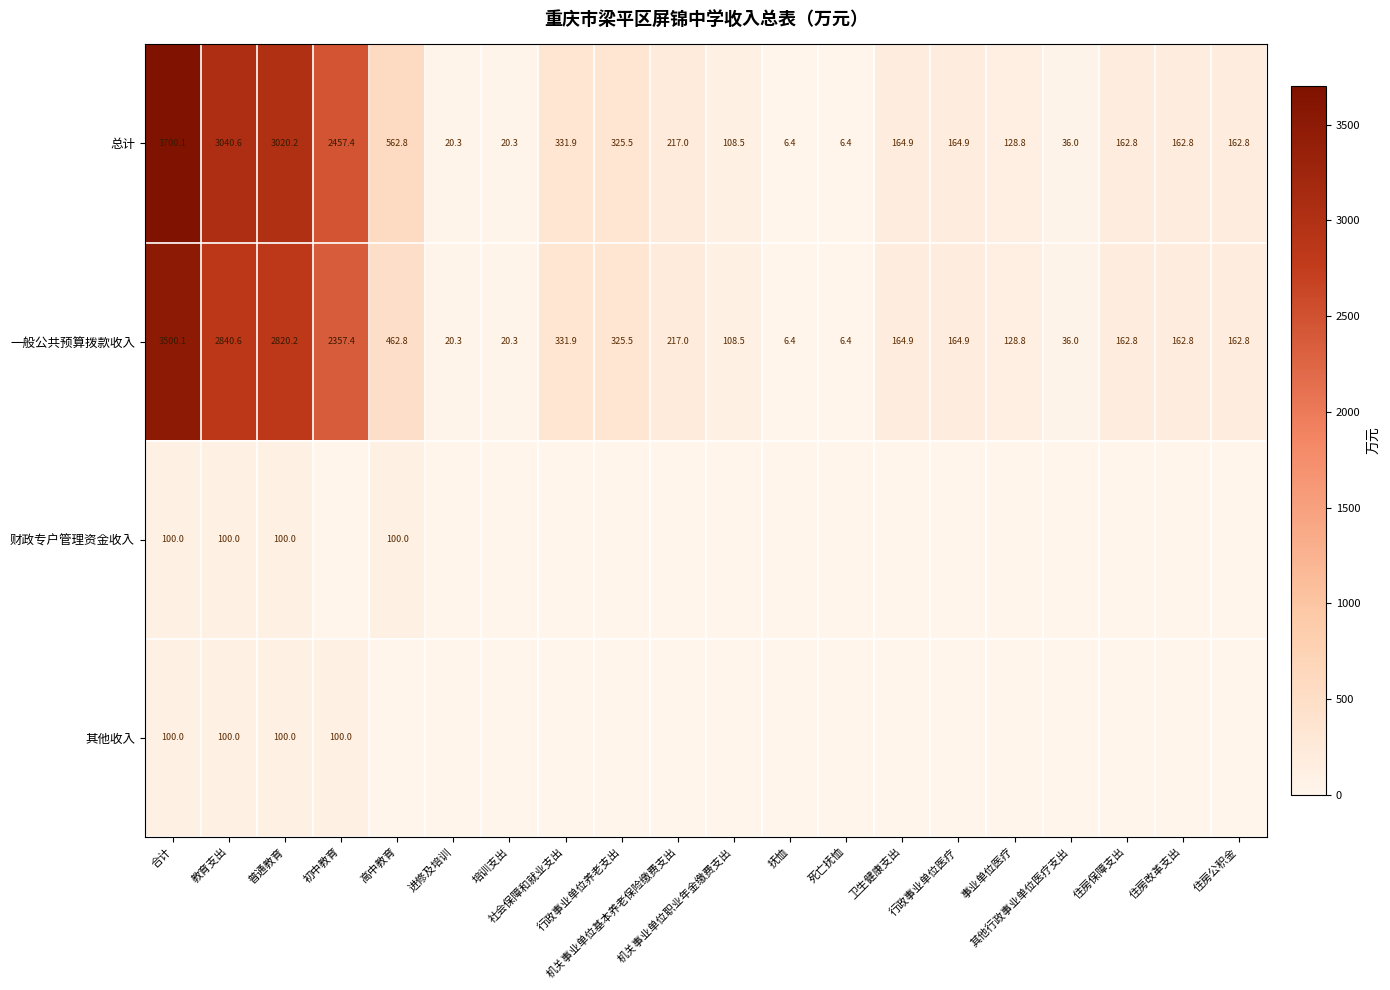

At which label does 一般公共预算拨款收入 first exceed 164?

合计